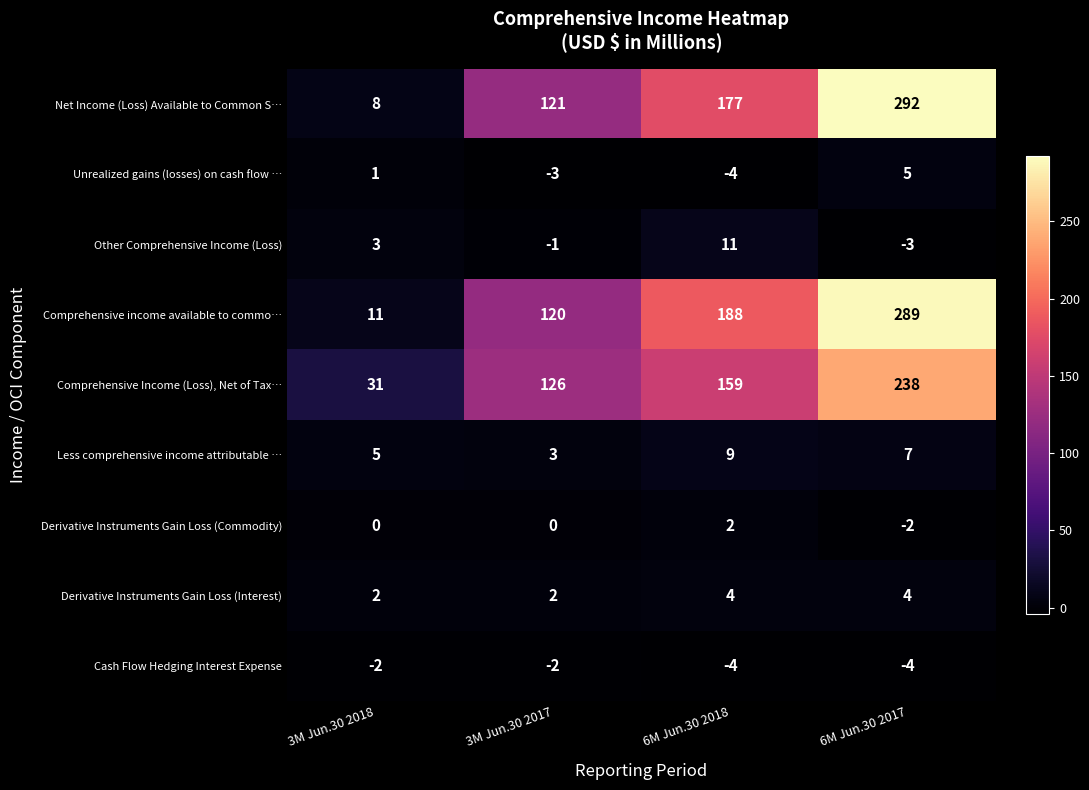

Where does the Less comprehensive income attributable … series first go above 7?

6M Jun.30 2018